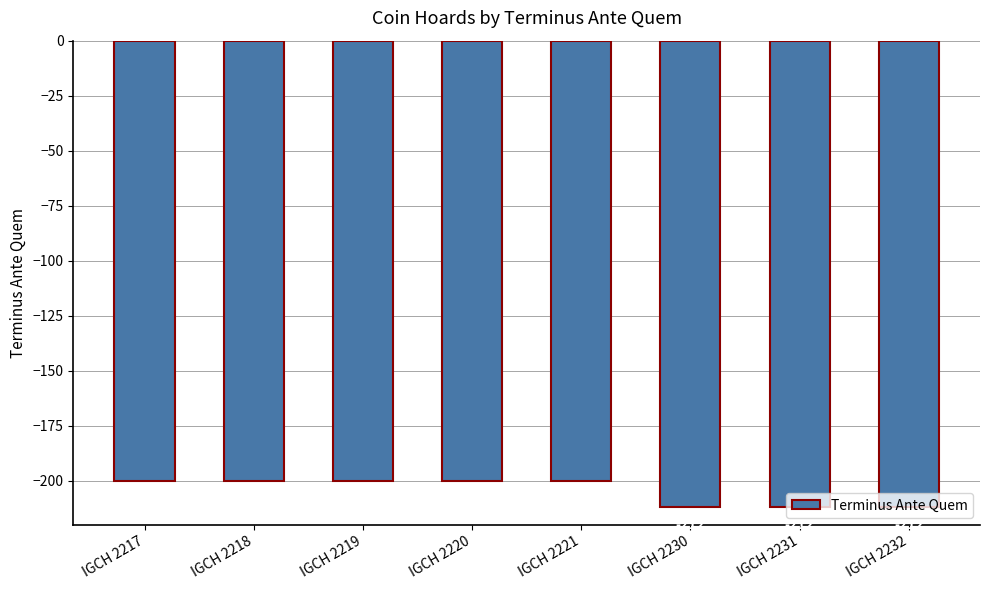

What is the minimum value shown in the chart?

-212